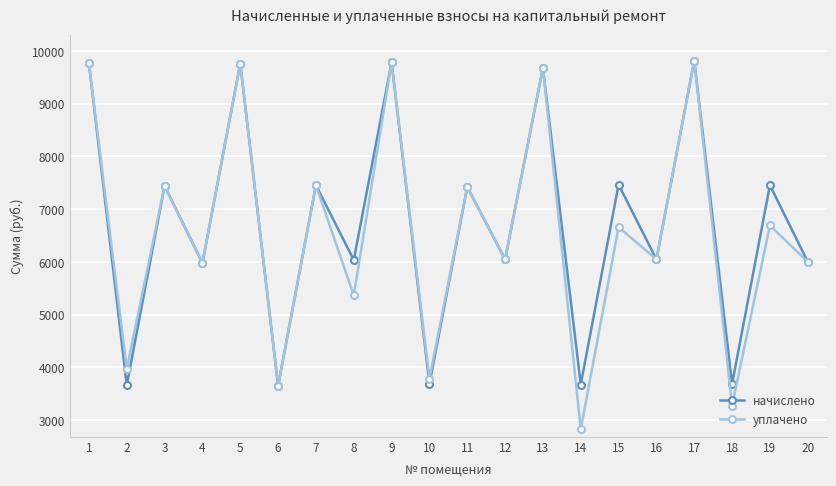

Is the value of уплачено at 16 greater than the value of начислено at 19?

No